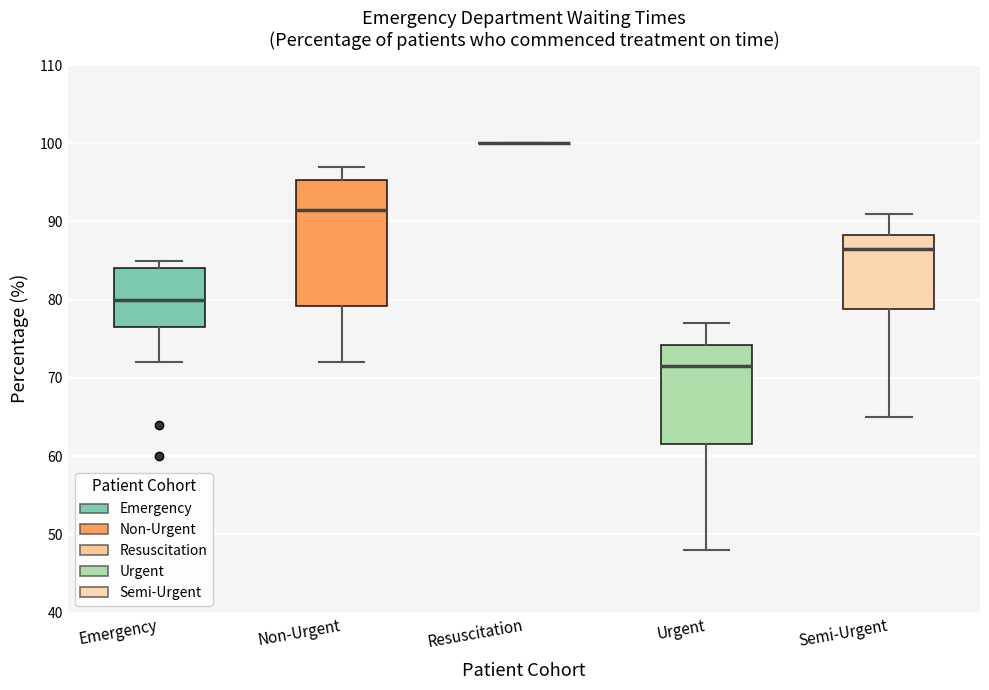

Where does the median line of the box for Non-Urgent sit on the y-axis? The values are not printed on the chart, so give them approximately, as read against the axis.

92